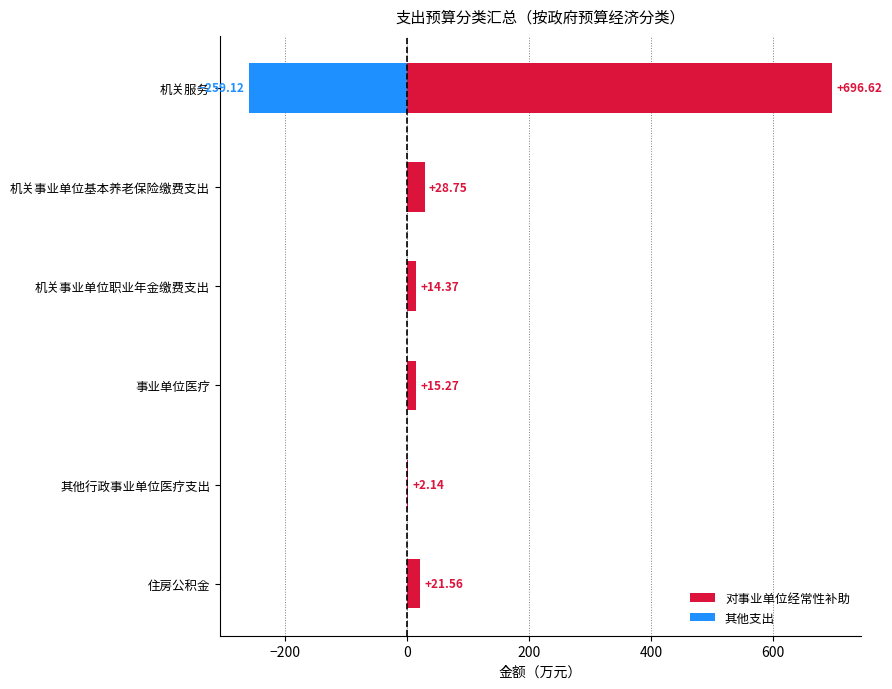

Reading right to left, extract all data points from this chart.

对事业单位经常性补助: 21.6	2.1	15.3	14.4	28.8	696.6
其他支出: 0.0	0.0	0.0	0.0	0.0	-259.1